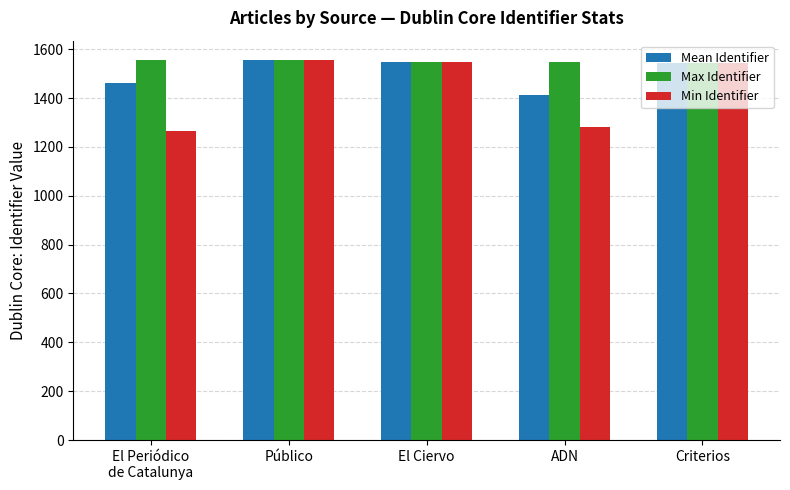

At which label does Mean Identifier first exceed 1544?

Público